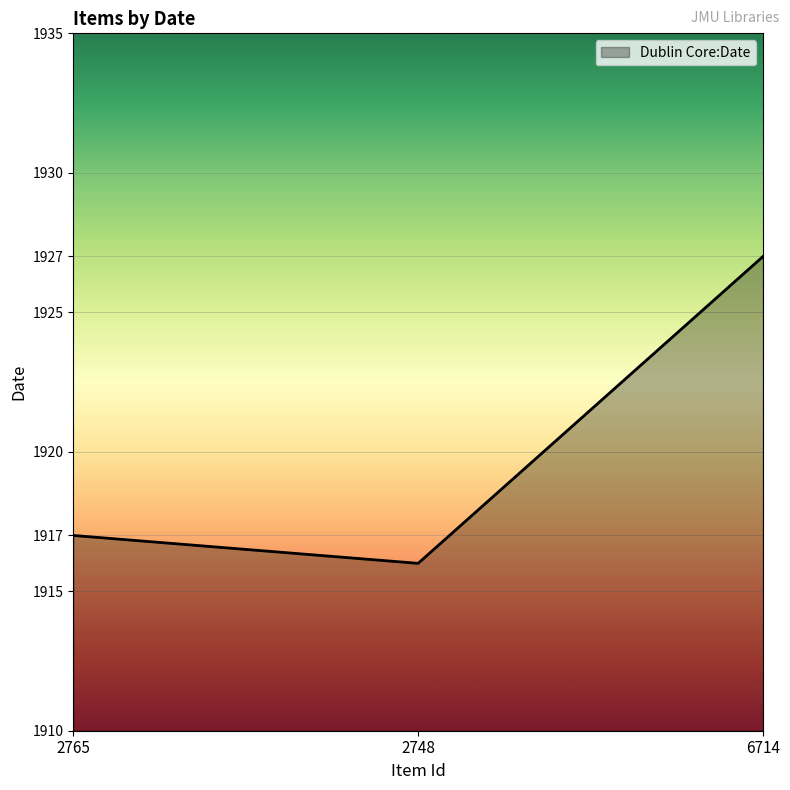

Approximately how many times larger is the value at 2765 compared to 6714?

1.0